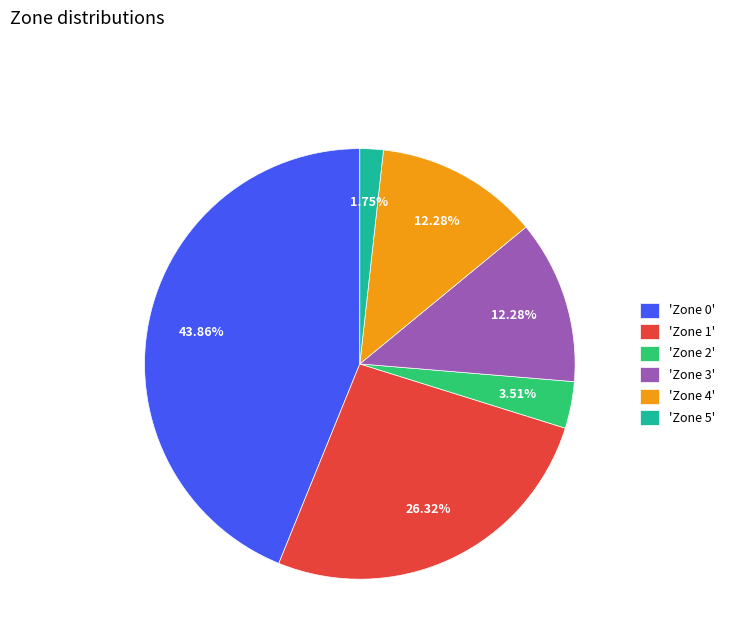

Combined, do 'Zone 4' and 'Zone 5' account for over 50%?

No